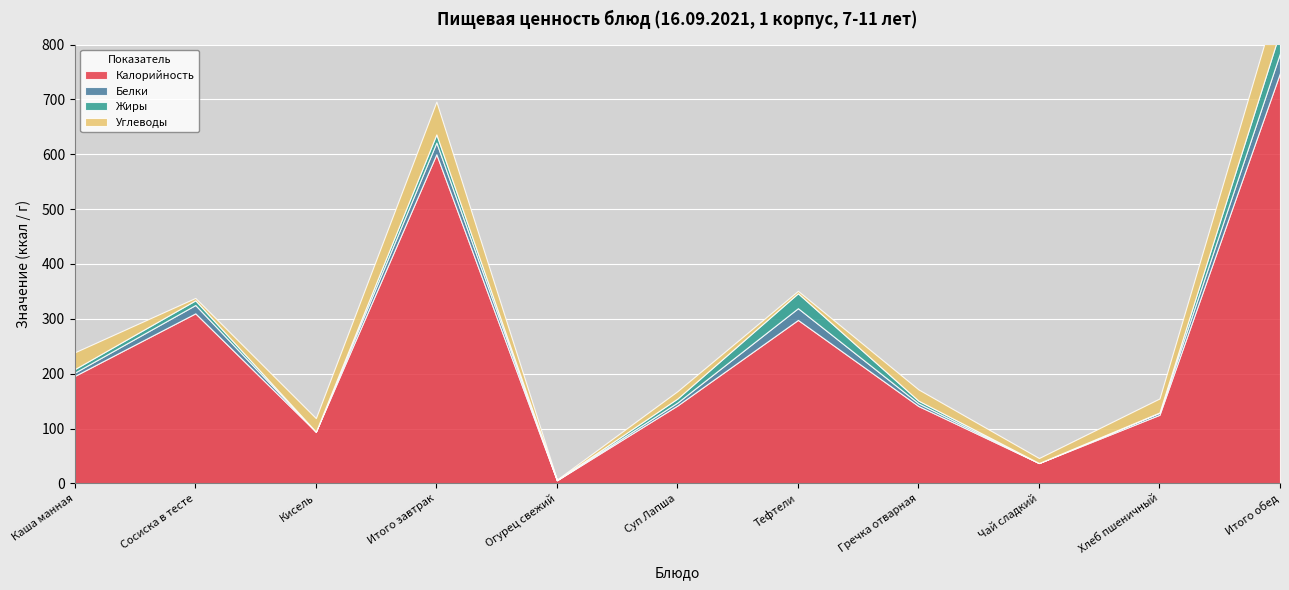

What is the spread (max minus min) of values at Чай сладкий?

37.0